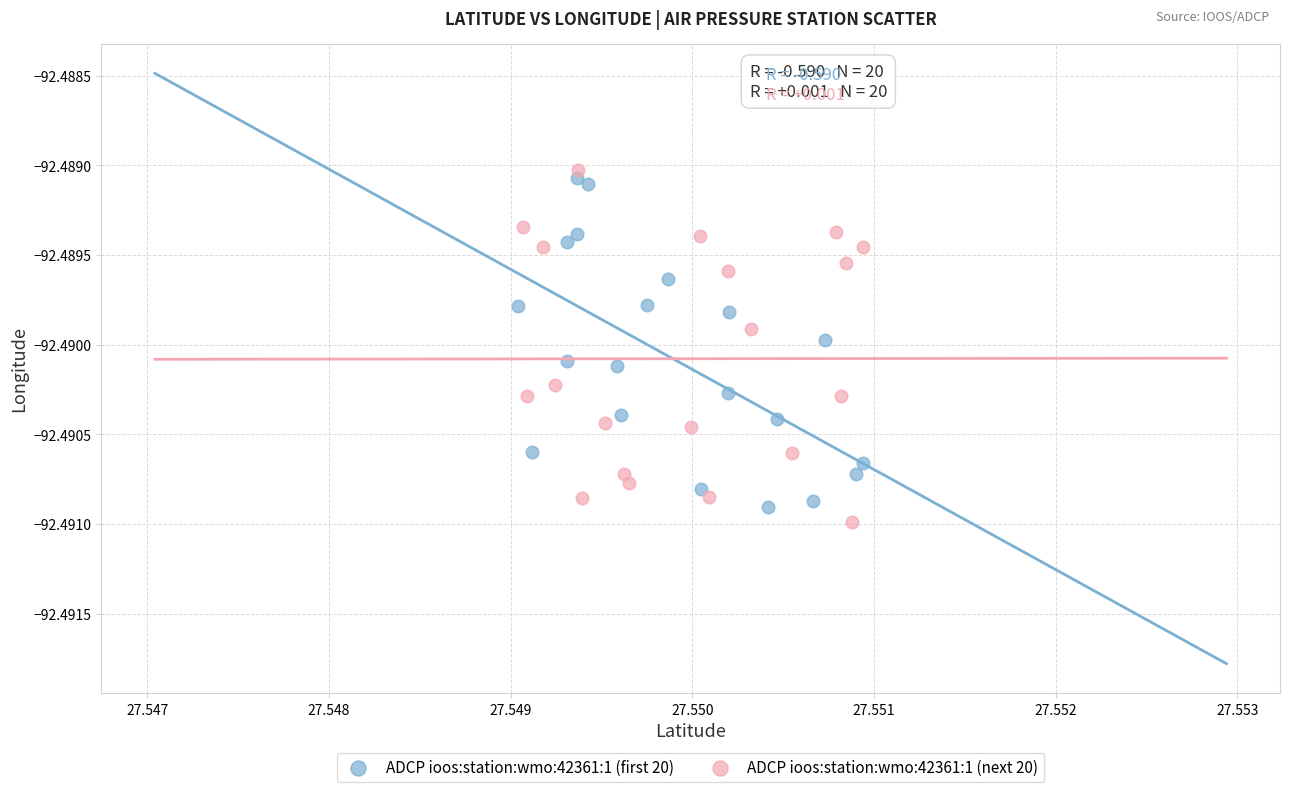

What are all the series names shown in the legend?

ADCP ioos:station:wmo:42361:1 (first 20), ADCP ioos:station:wmo:42361:1 (next 20)